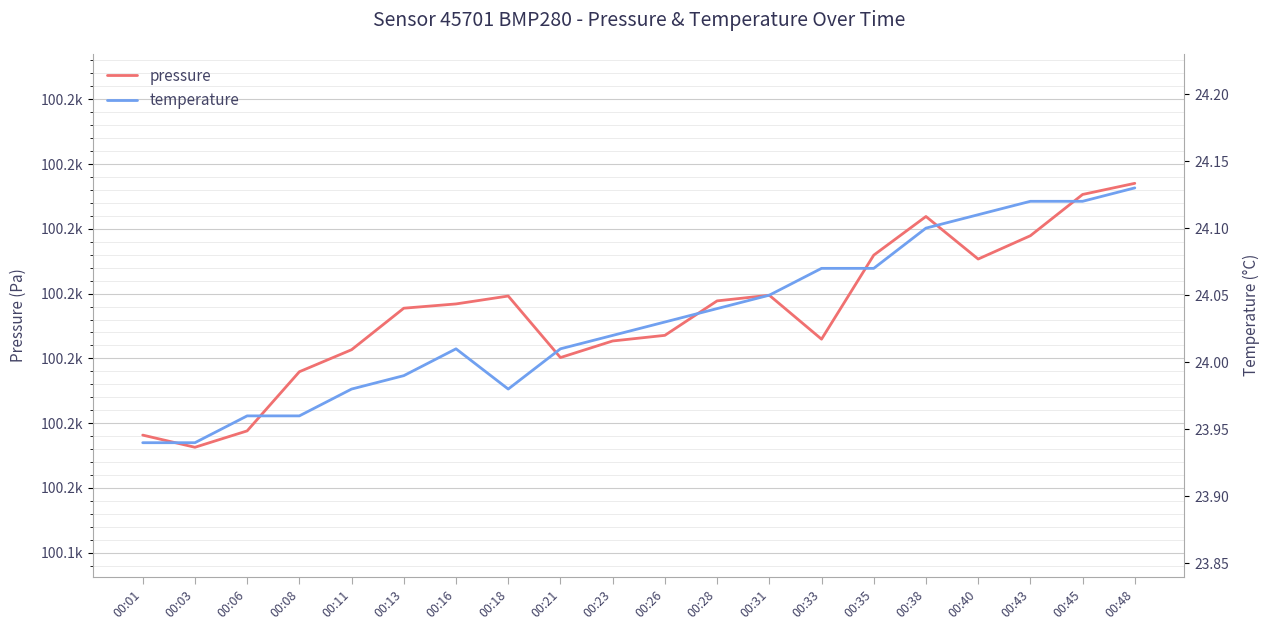

What is the difference between the pressure values at 00:08 and 00:03?

11.7